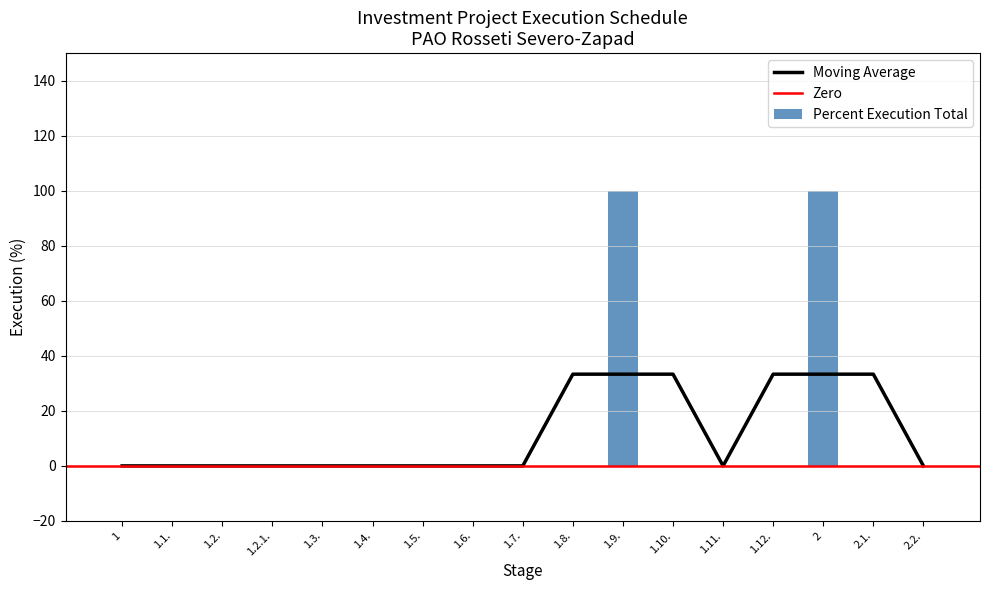

What is the label of the 12th bar from the right?

1.4.